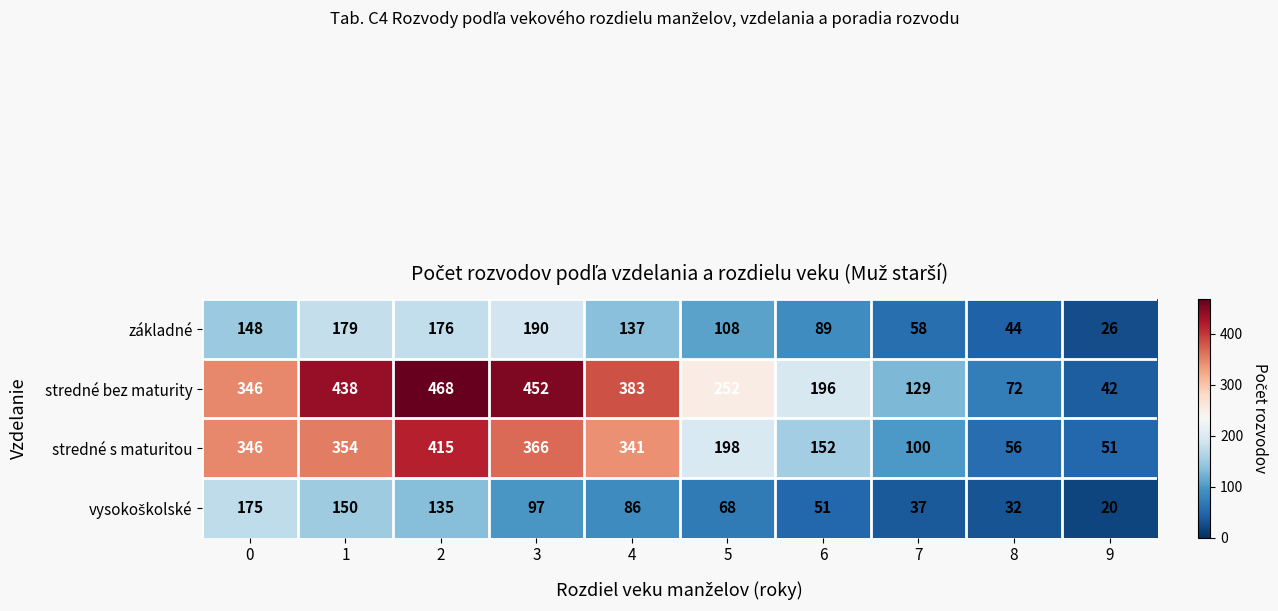

What is the sum of all stredné bez maturity values?

2778